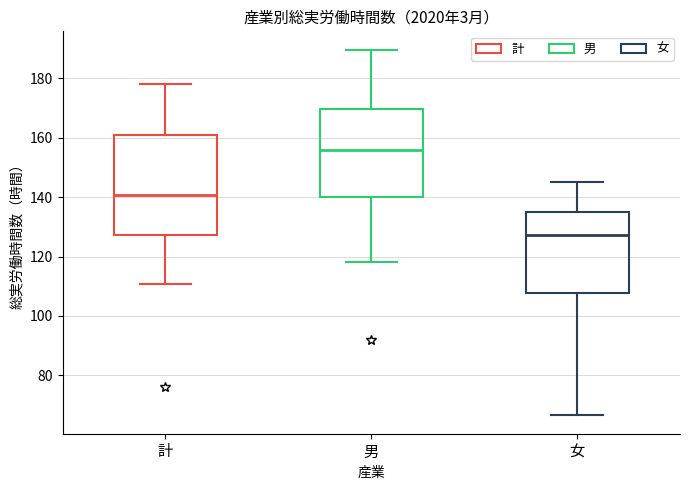

Where does the median line of the box for 女 sit on the y-axis? The values are not printed on the chart, so give them approximately, as read against the axis.

128